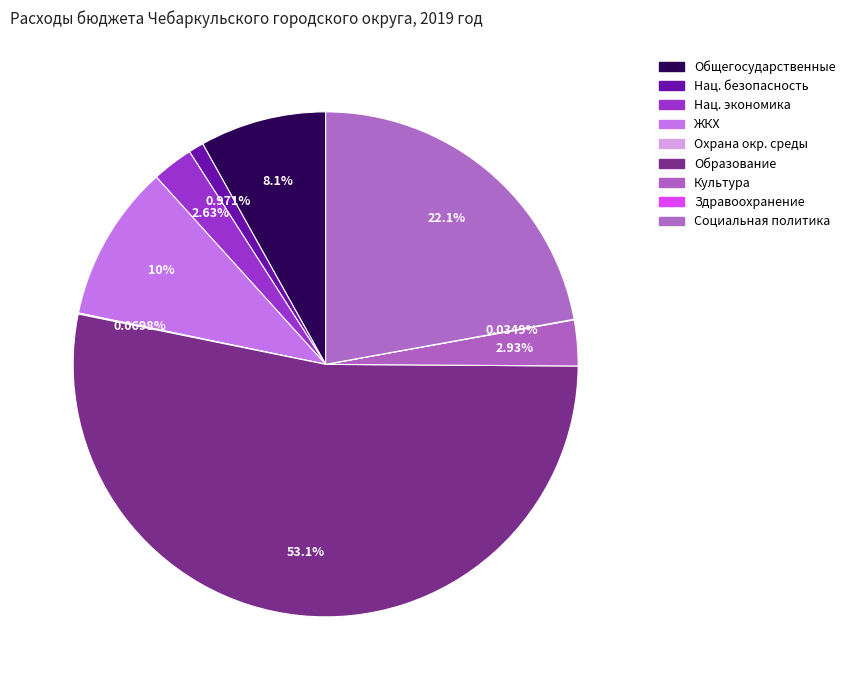

Which slice is the largest?

Образование